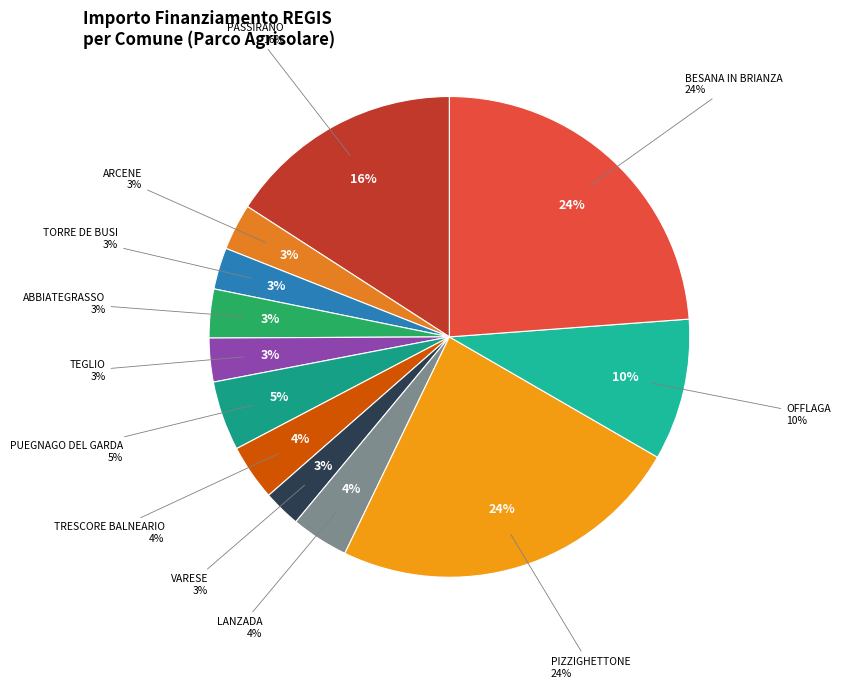

Which category has the smallest portion of the pie?

VARESE